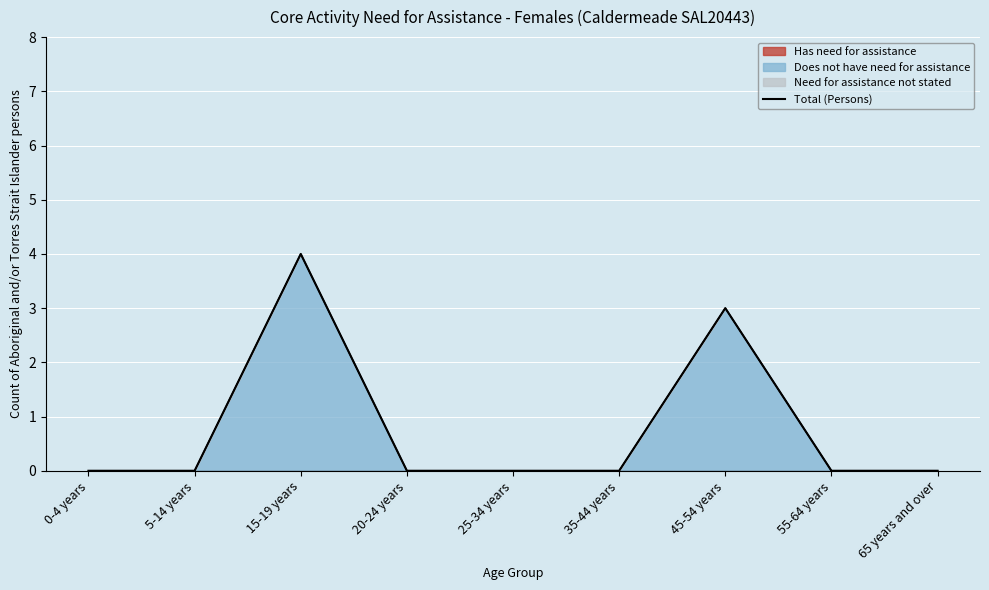

What is the change in value from 5-14 years to 45-54 years?

+3